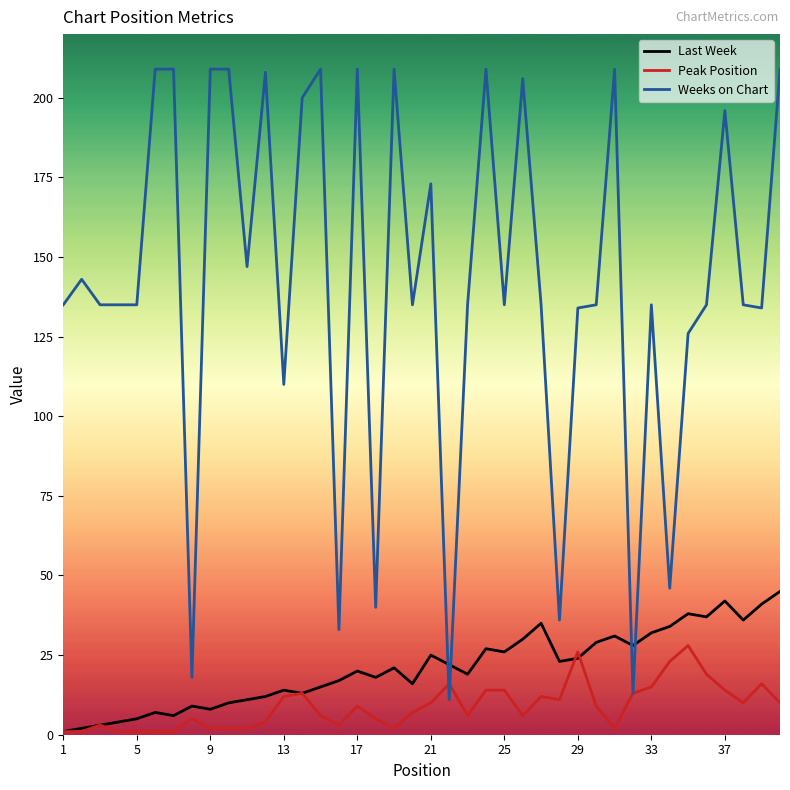

What is the greatest value displayed?

209